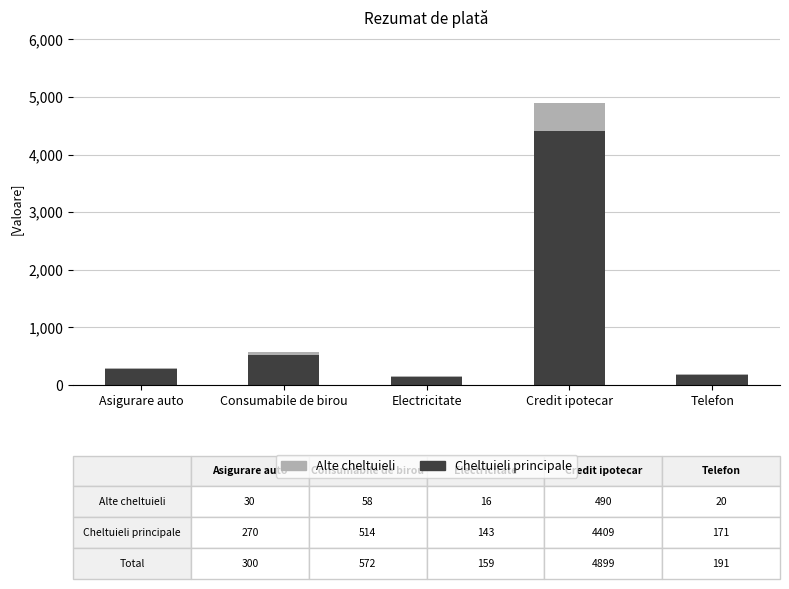

Reading left to right, what are the values for Cheltuieli principale?

Asigurare auto=270	Consumabile de birou=514	Electricitate=143	Credit ipotecar=4409	Telefon=171